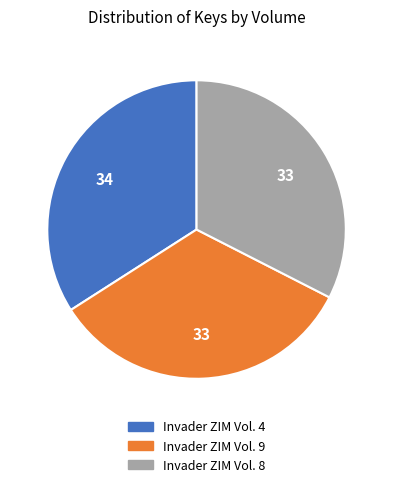

How many segments does this pie chart have?

3